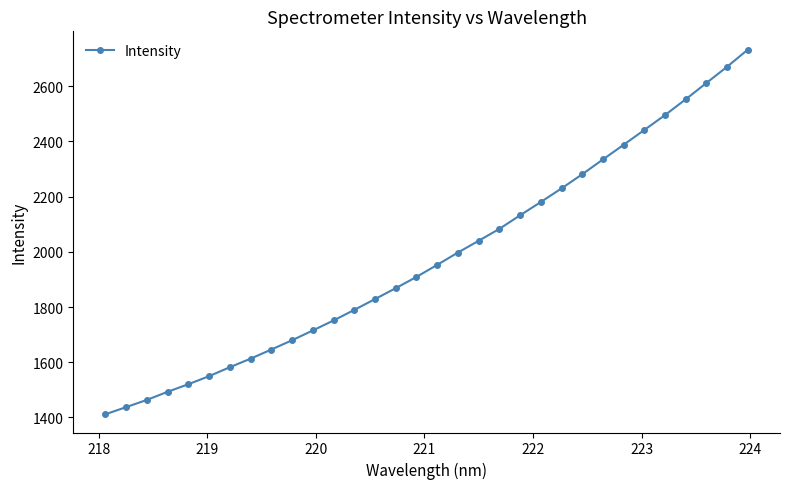

True or false: there are more than 2 points higher than both neighbors.

False